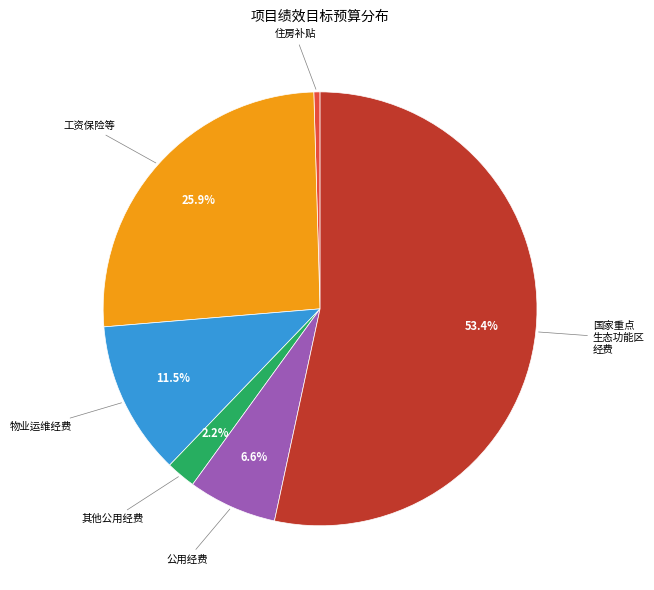

Is there a majority slice in this chart?

Yes